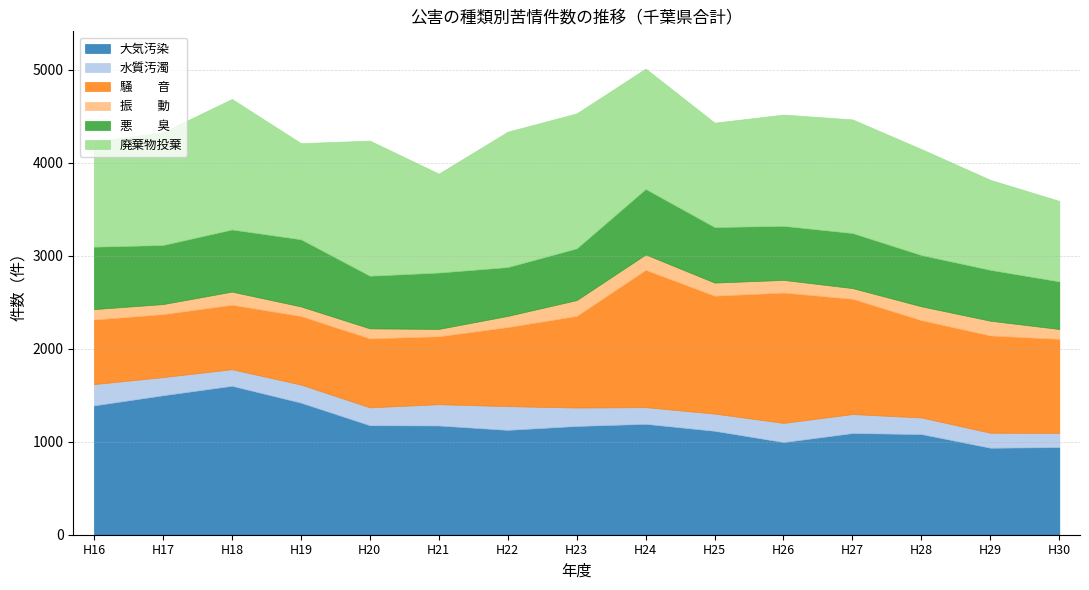

The value of 悪　　臭 at H19 is 291. True or false?

False